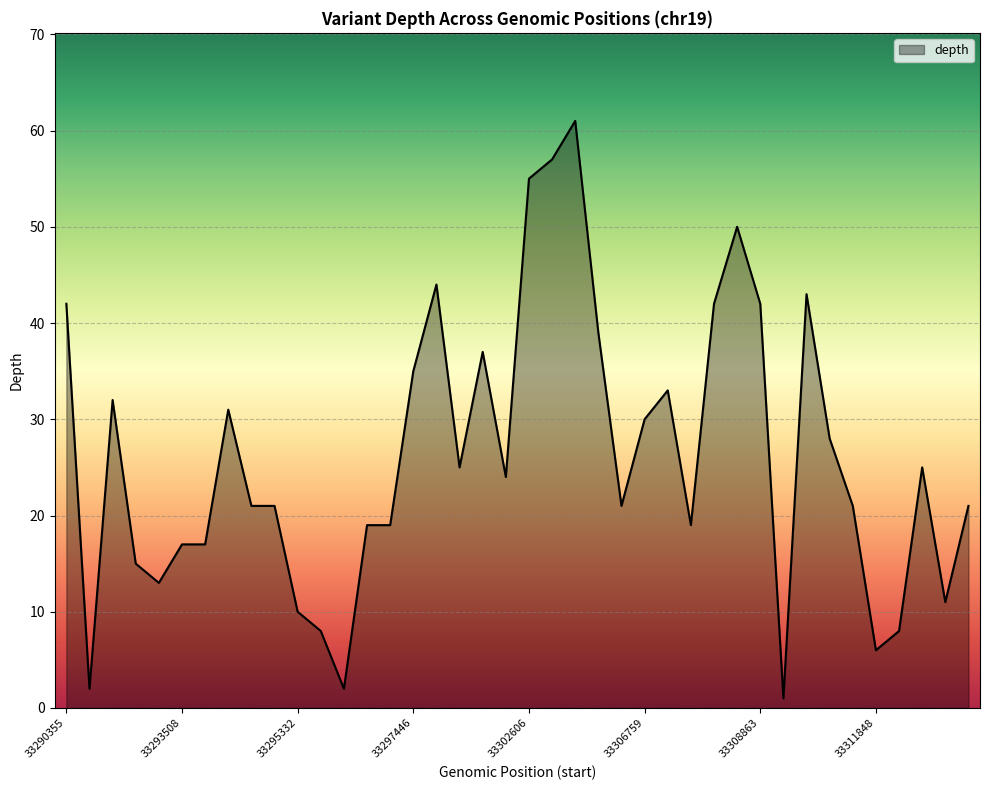

What is the maximum value shown in the chart?

61